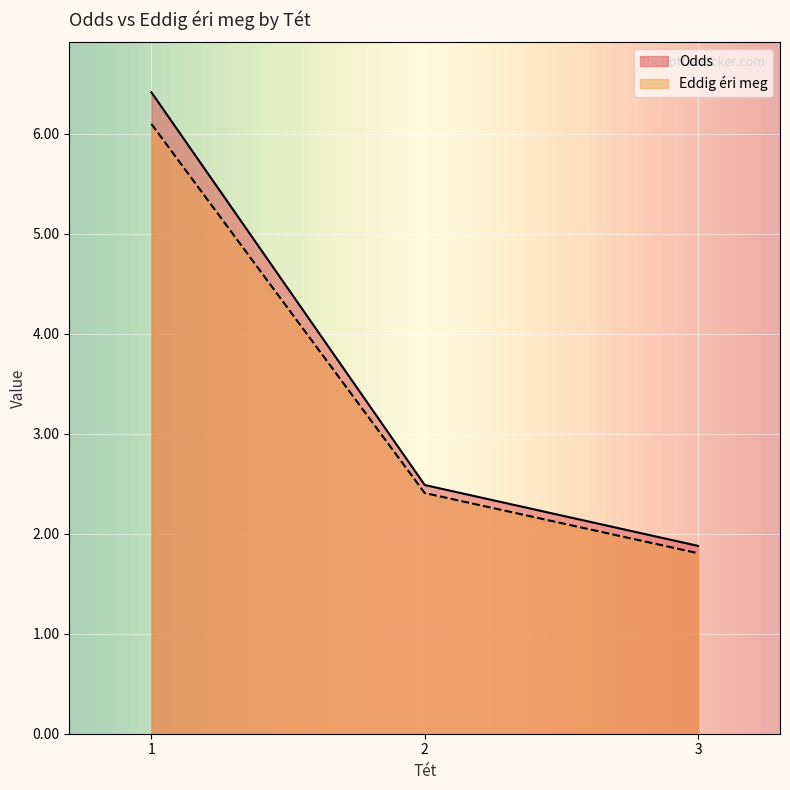

Which series has the largest total across all categories?

Odds